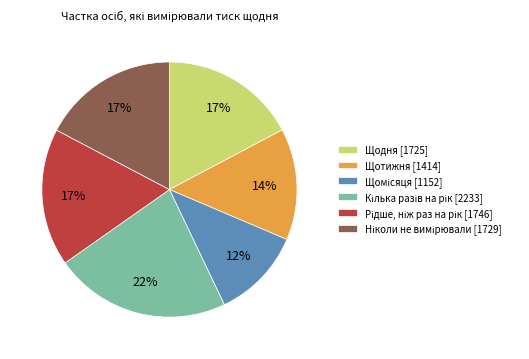

To the nearest percent, what percentage of the pie is Щотижня [1414]?

14%